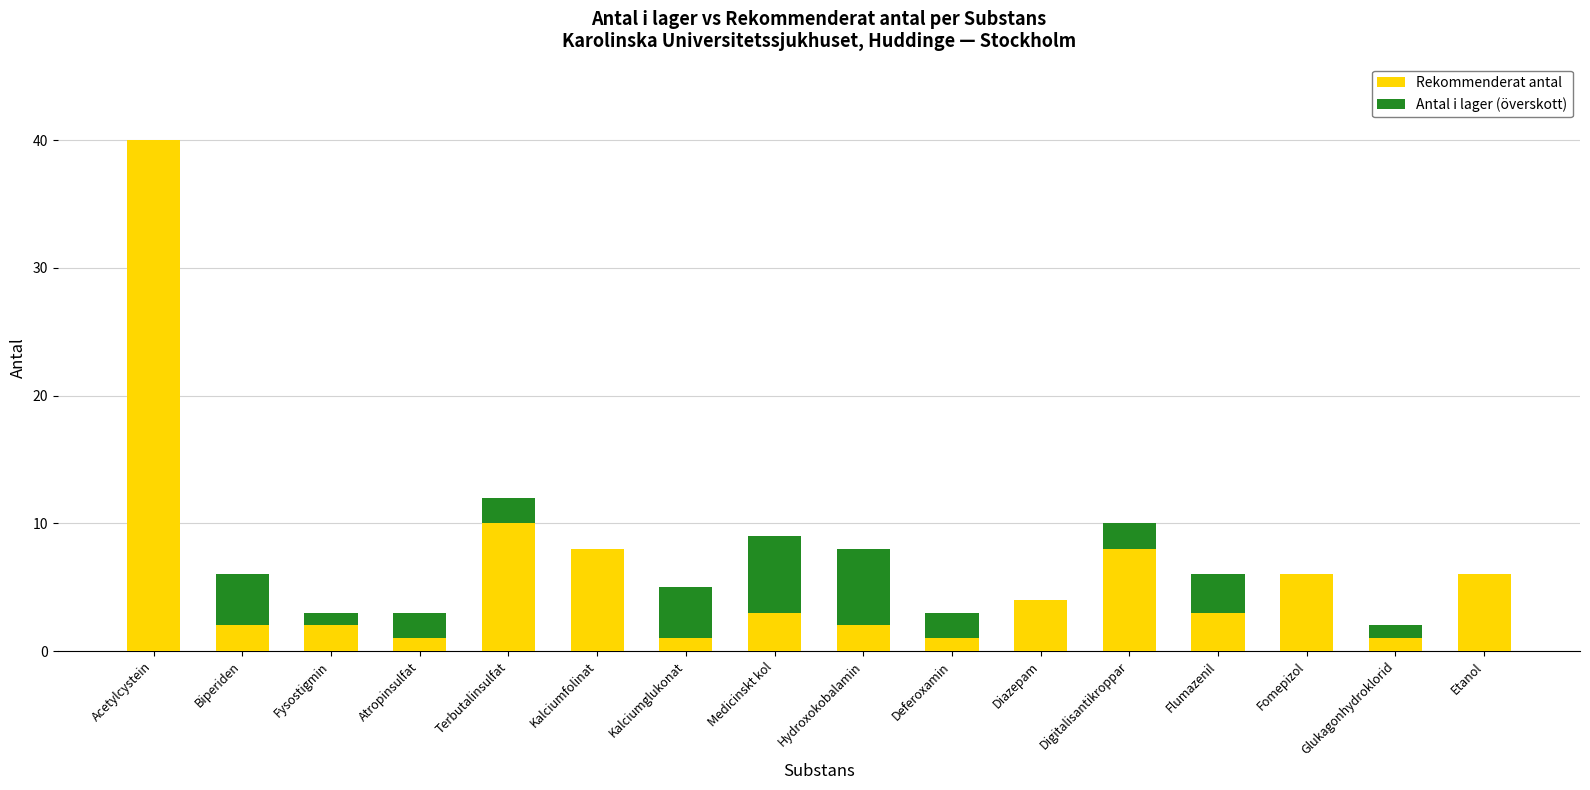

How many data points does each series have?

16